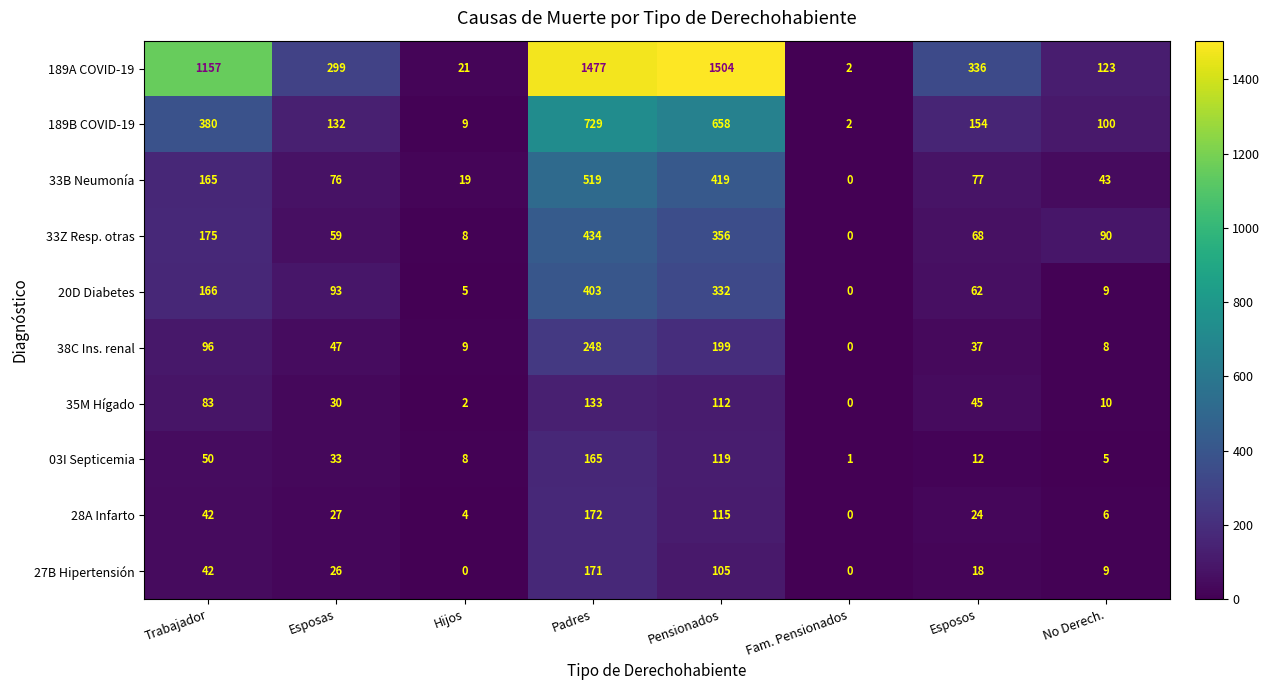

What is the average value of the 33B Neumonía series?

165